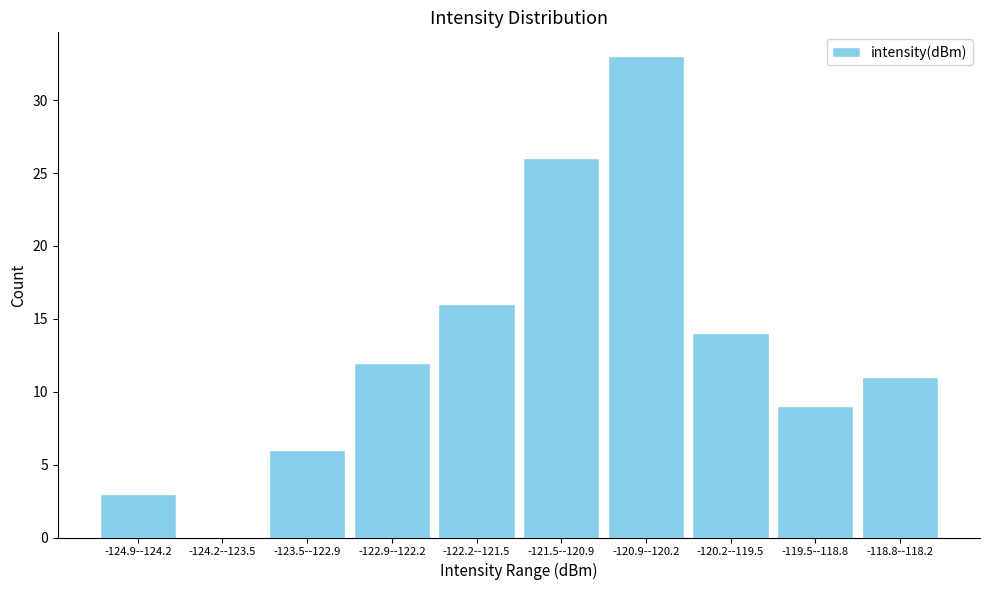

Reading left to right, extract all data points from this chart.

-124.9--124.2=3	-124.2--123.5=0	-123.5--122.9=6	-122.9--122.2=12	-122.2--121.5=16	-121.5--120.9=26	-120.9--120.2=33	-120.2--119.5=14	-119.5--118.8=9	-118.8--118.2=11